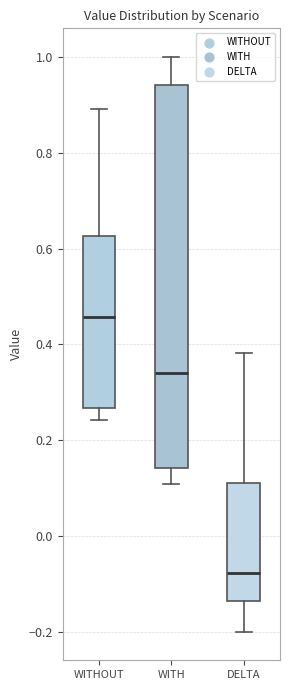

Reading left to right, read every box against the y-axis: the position of its median line, the range the box covers, and the ends of its whiskers. The values are not printed on the chart, so give them approximately, as read against the axis.

WITHOUT: median 0.46, box 0.26 to 0.62, whiskers 0.24 to 0.90
WITH: median 0.34, box 0.14 to 0.94, whiskers 0.10 to 1.00
DELTA: median -0.08, box -0.14 to 0.12, whiskers -0.20 to 0.38